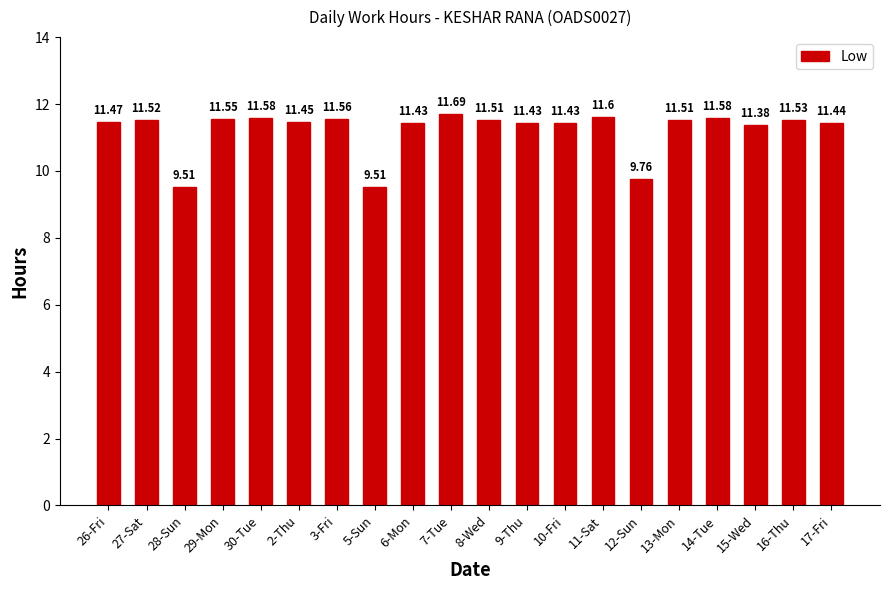

How many bars are there in total?

20